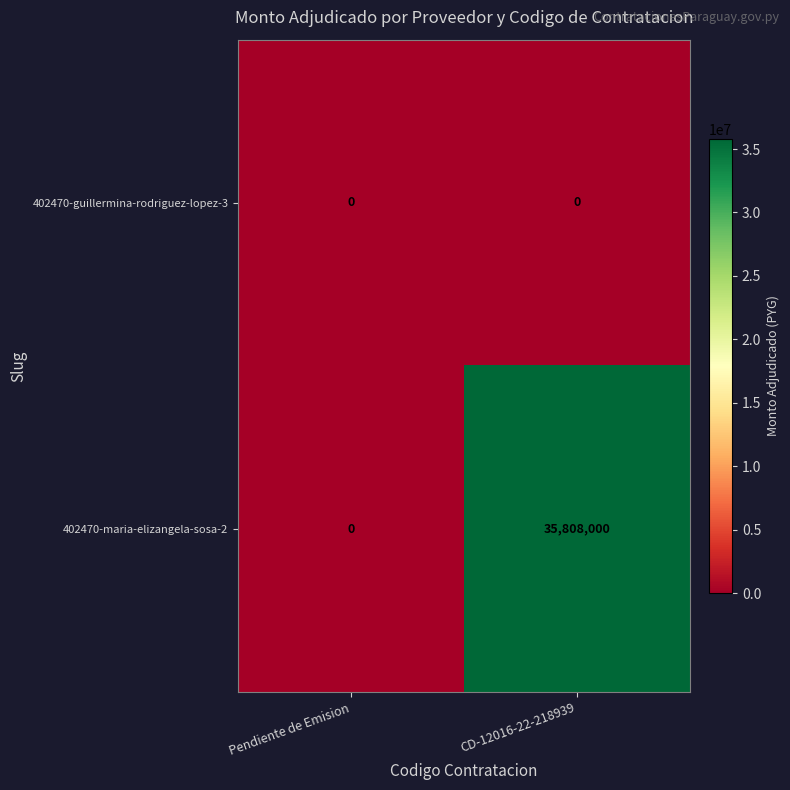

What value does the 402470-maria-elizangela-sosa-2 series have at CD-12016-22-218939?

35808000